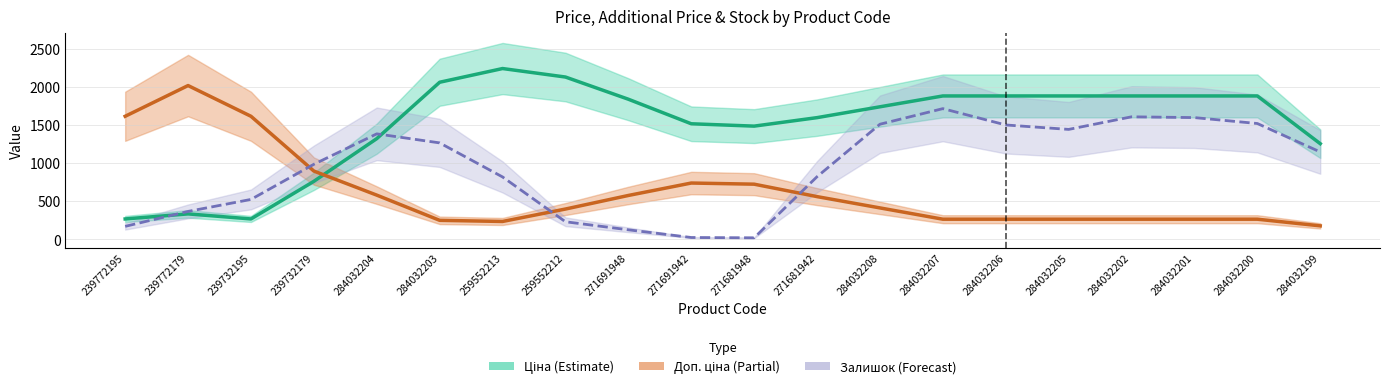

What is the average value of the Доп. ціна (Partial) series?

616.7